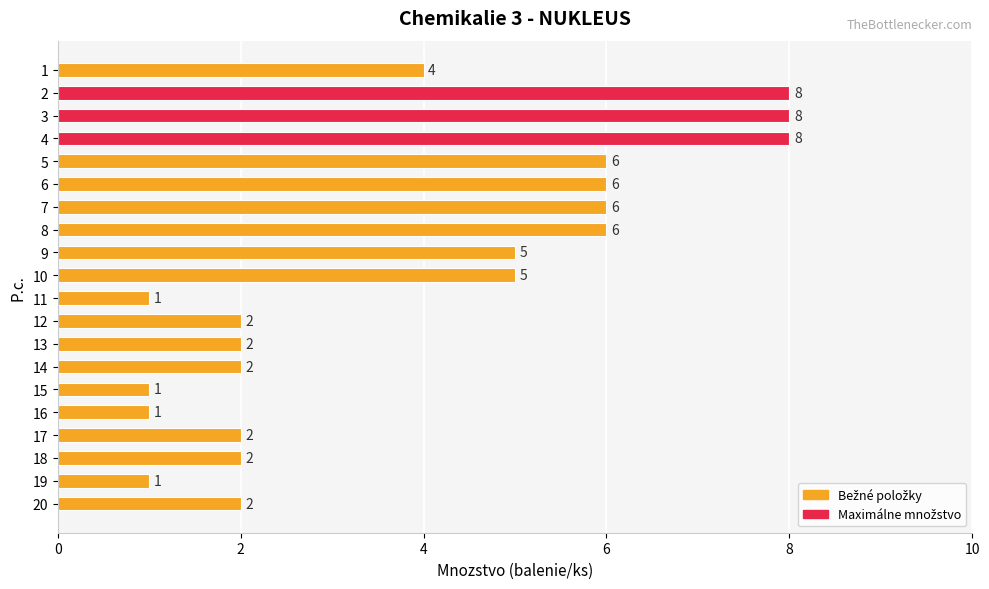

What is the minimum value shown in the chart?

1